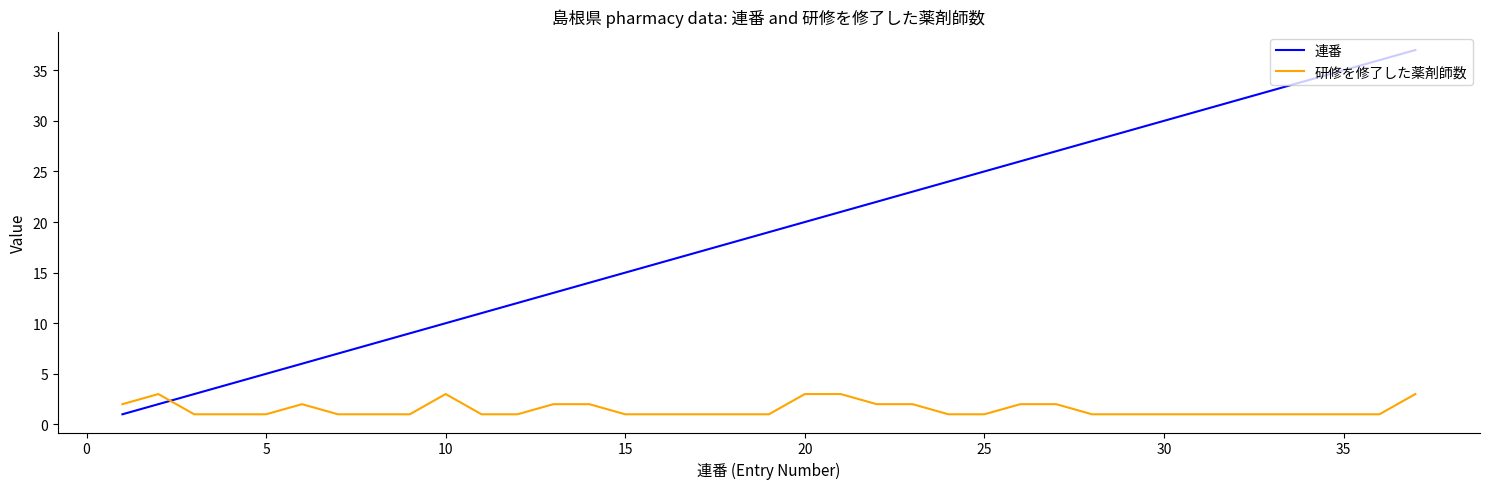

How many lines are shown in the chart?

2